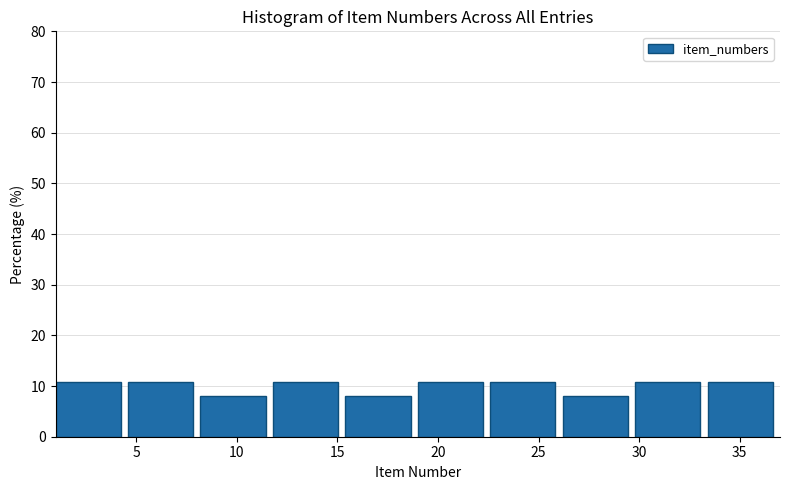

Reading left to right, transcribe this chart: for each bar, give the range it covers on the x-axis and its height. Neither the bar edges nor the heights are printed on the chart, so give them approximately, as read against the axes.

1.0 to 4.6: 11
4.6 to 8.2: 11
8.2 to 11.8: 8
11.8 to 15.4: 11
15.4 to 19.0: 8
19.0 to 22.6: 11
22.6 to 26.2: 11
26.2 to 29.8: 8
29.8 to 33.4: 11
33.4 to 37.0: 11